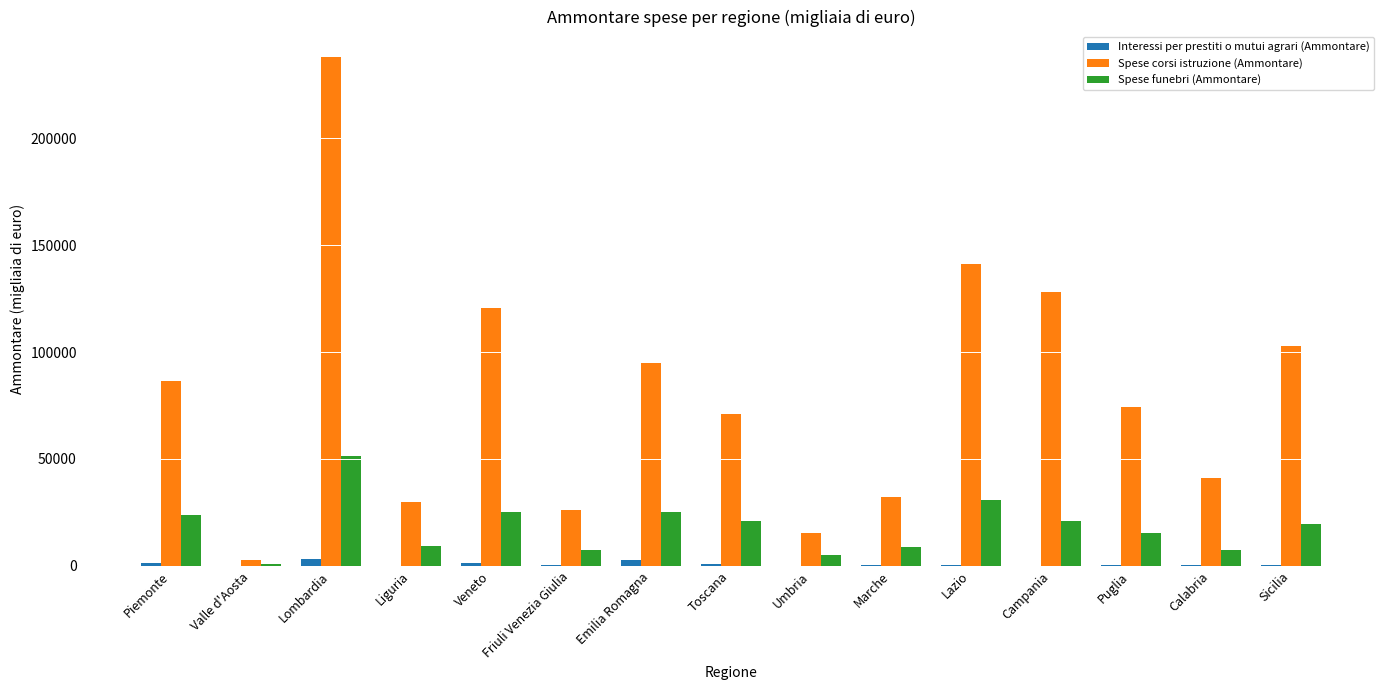

Between Veneto and Marche, which series saw the biggest shift?

Spese corsi istruzione (Ammontare)